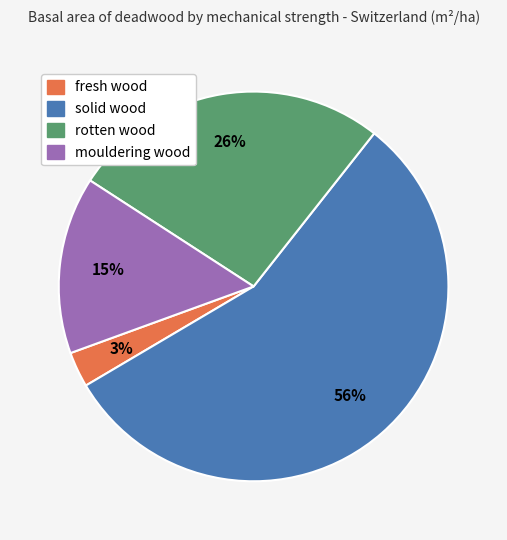

What percentage is the mouldering wood slice, to the nearest percent?

15%